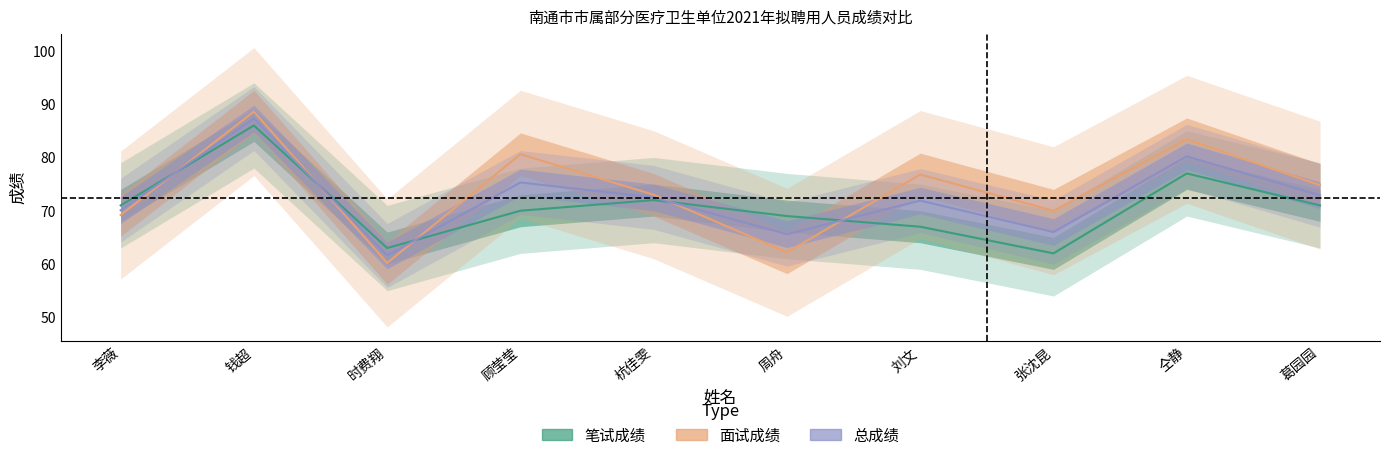

Which series changed the most between 时费翔 and 葛园园?

面试成绩